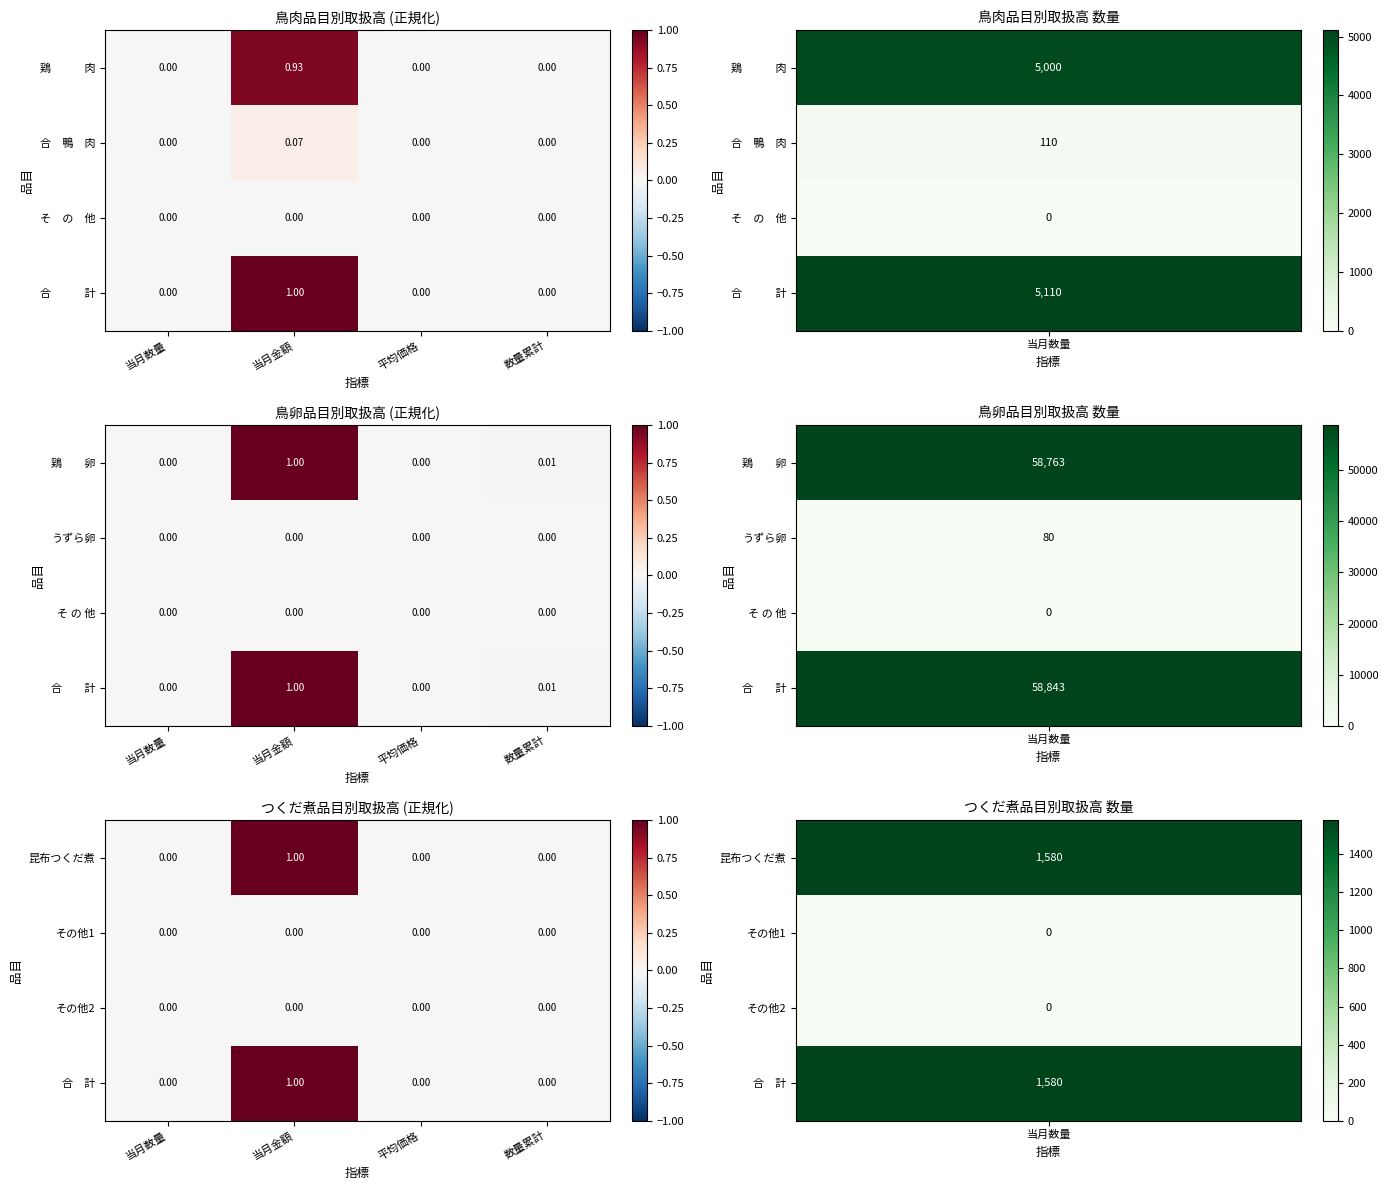

Which has a higher value, 当月金額 or 平均価格?

当月金額